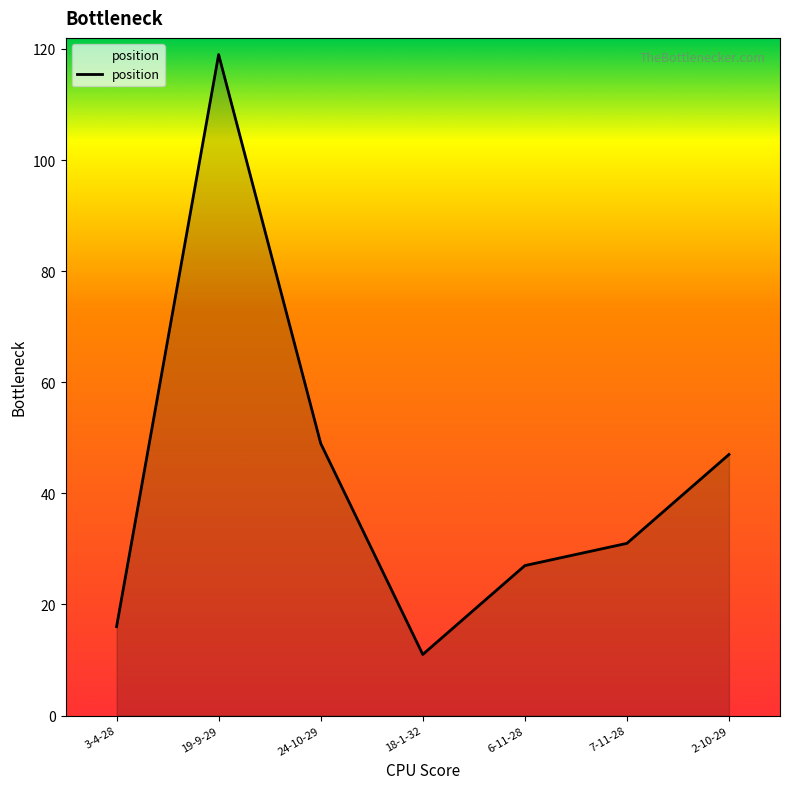

What position from the left is 19-9-29?

2